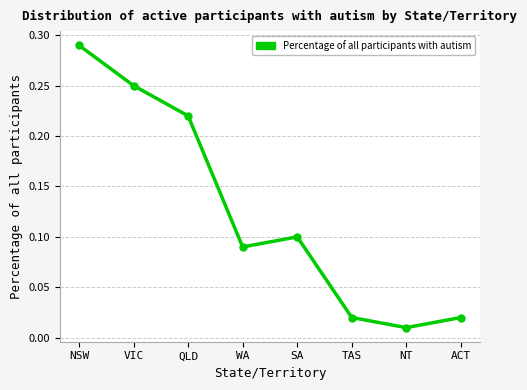

At which label is the value closest to 0?

NT